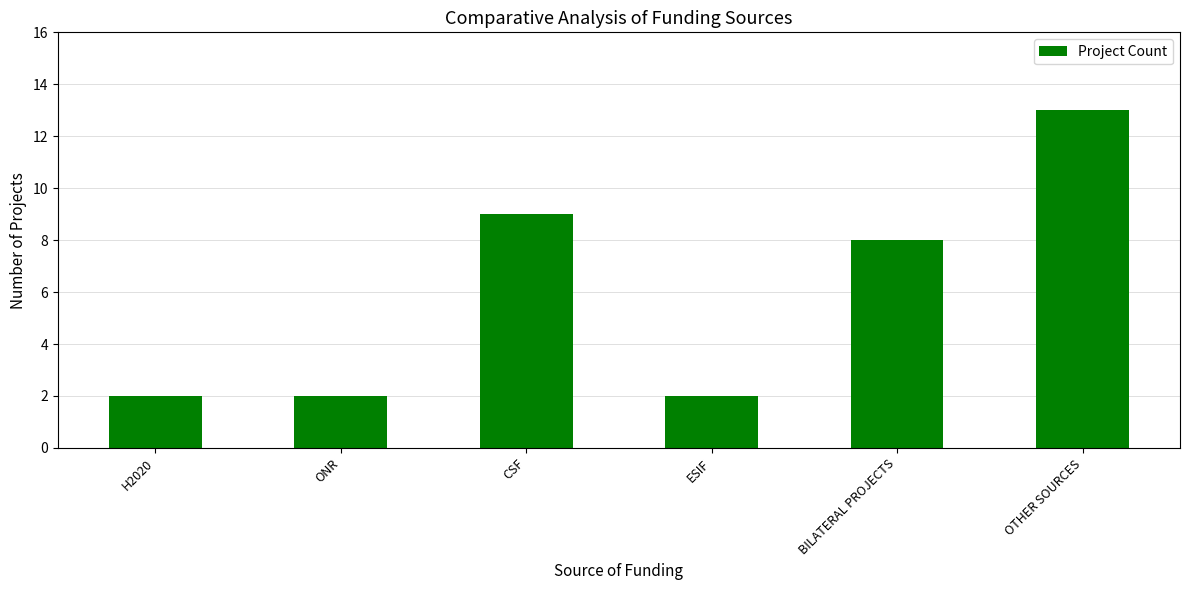

Which label corresponds to the largest value in the chart?

OTHER SOURCES